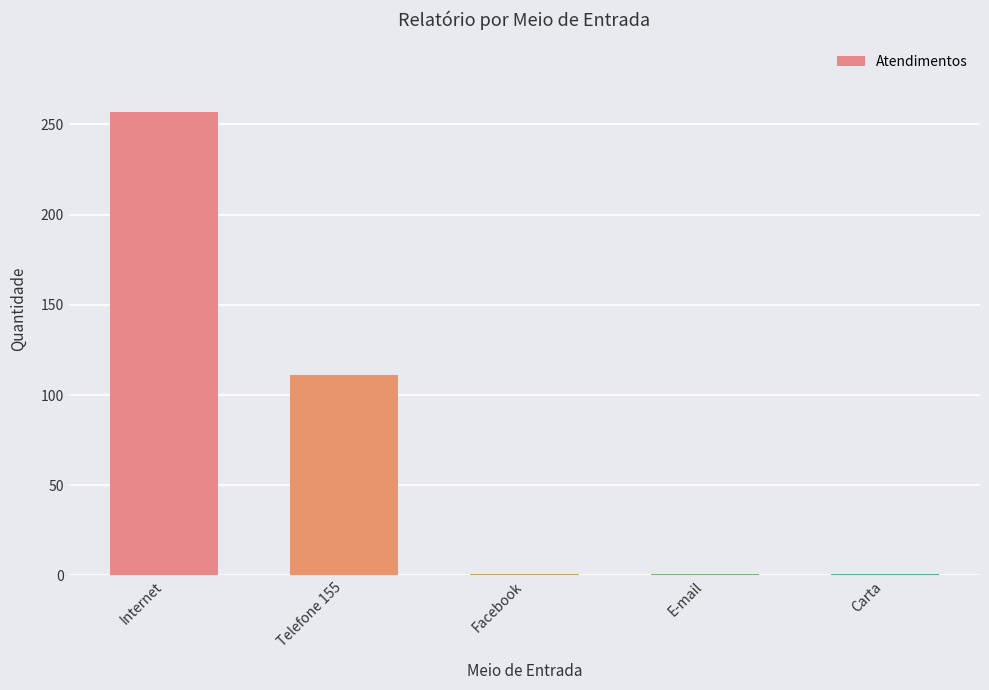

How many bars are there in total?

5